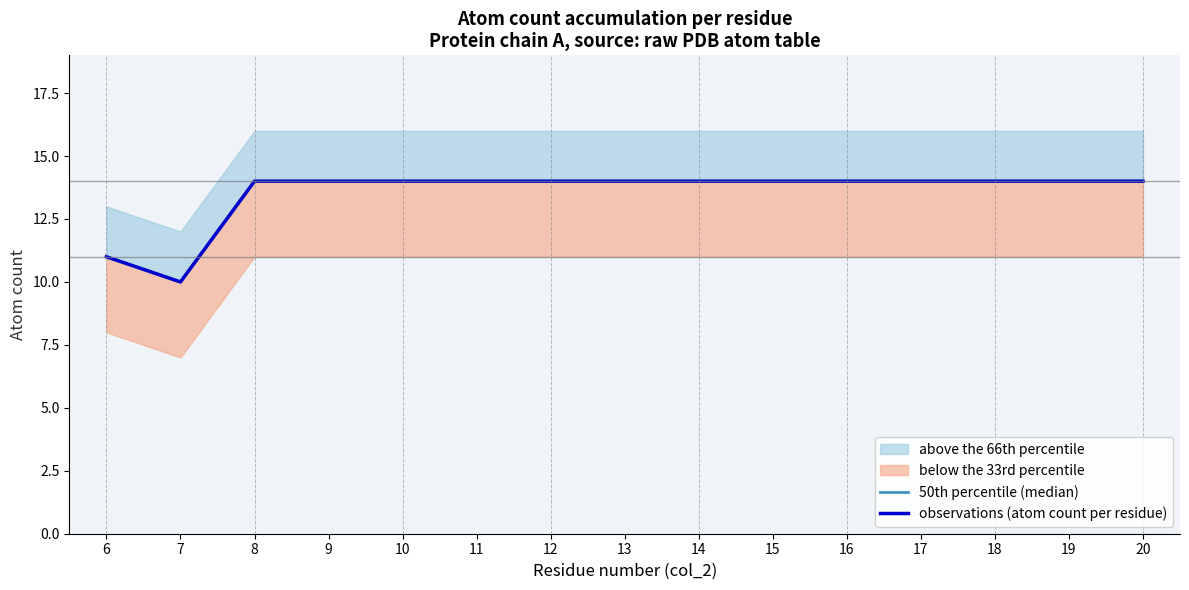

How many interior local valleys does the 50th percentile (median) series have?

1